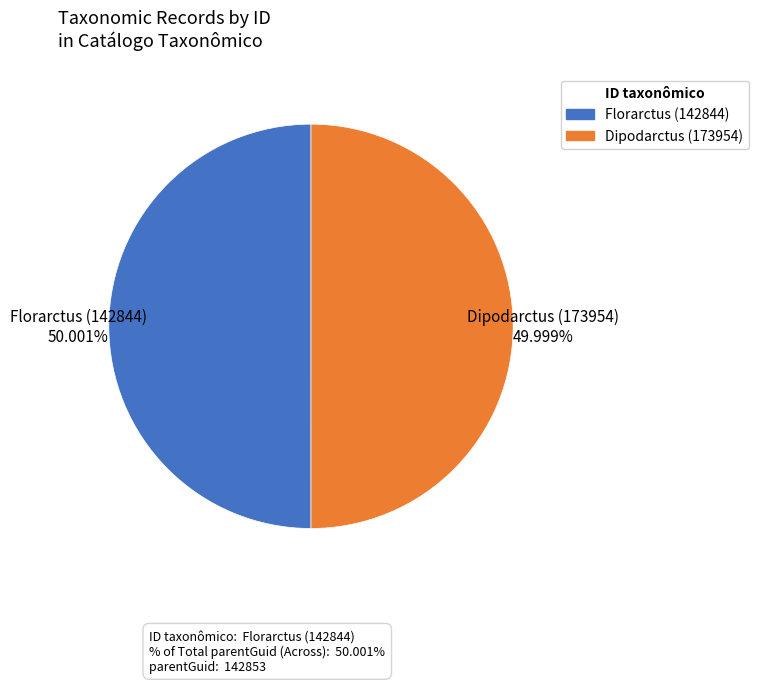

Is there a majority slice in this chart?

Yes